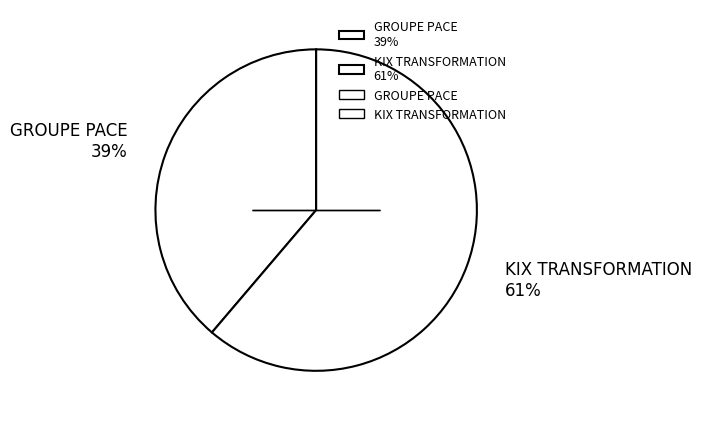

Is it true that GROUPE PACE is 39% of the pie?

True